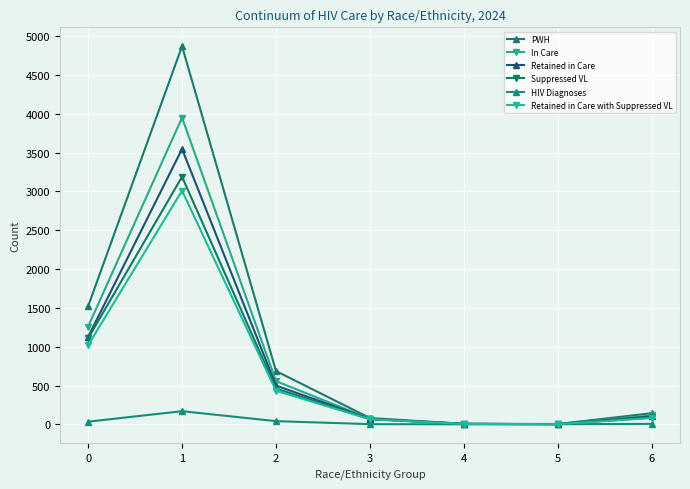

At 1, list the series in order from largest to smallest.

PWH, In Care, Retained in Care, Suppressed VL, Retained in Care with Suppressed VL, HIV Diagnoses